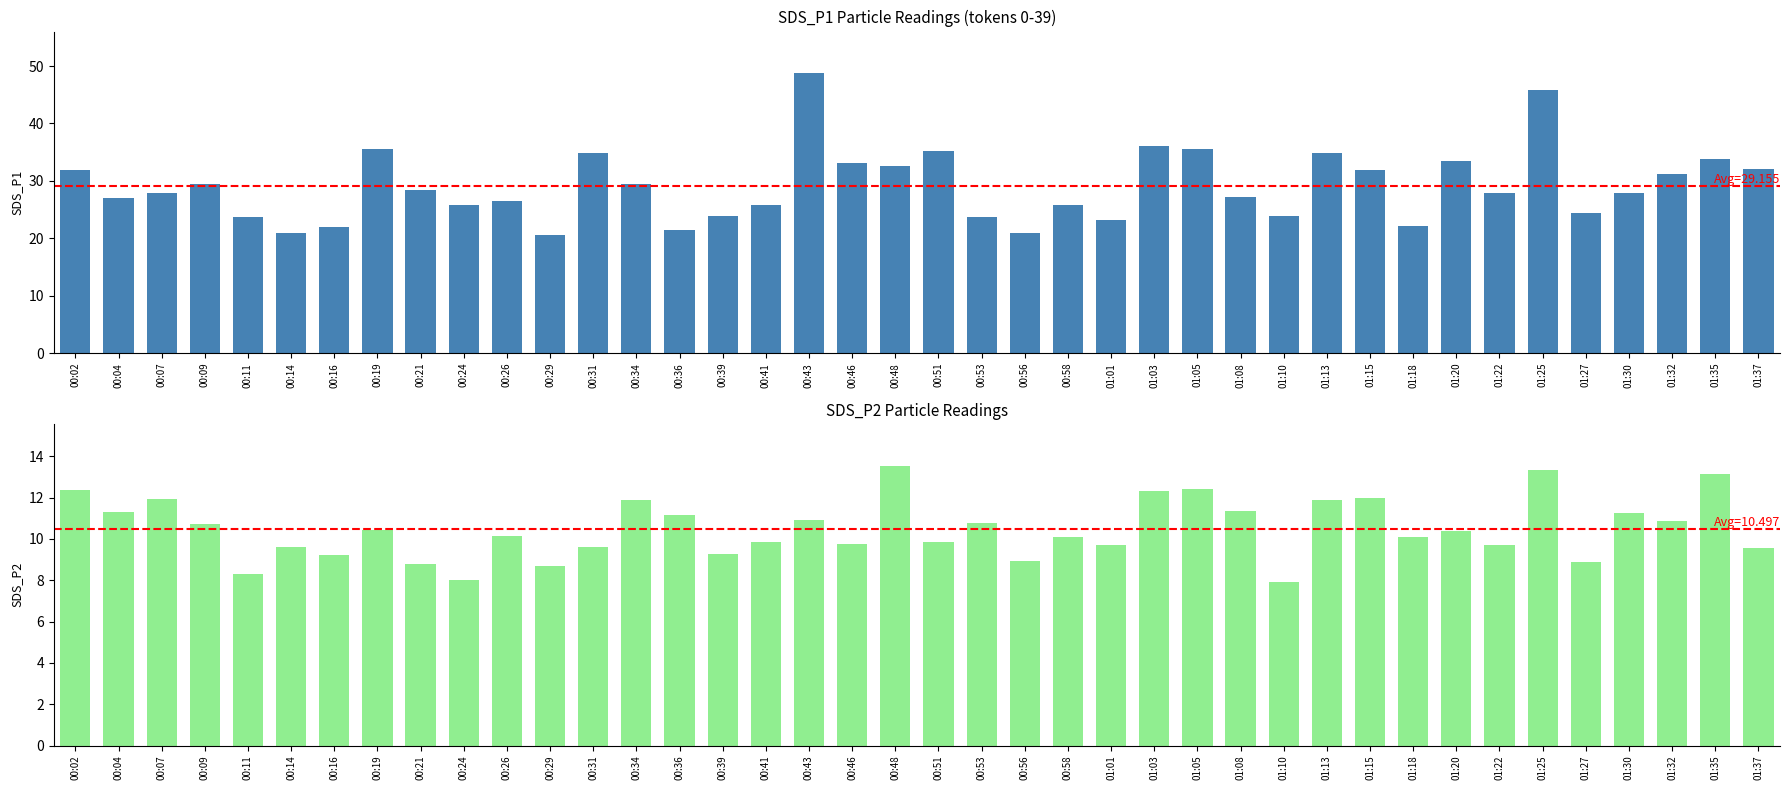

How many data points in SDS_P2 are less than 10?

17